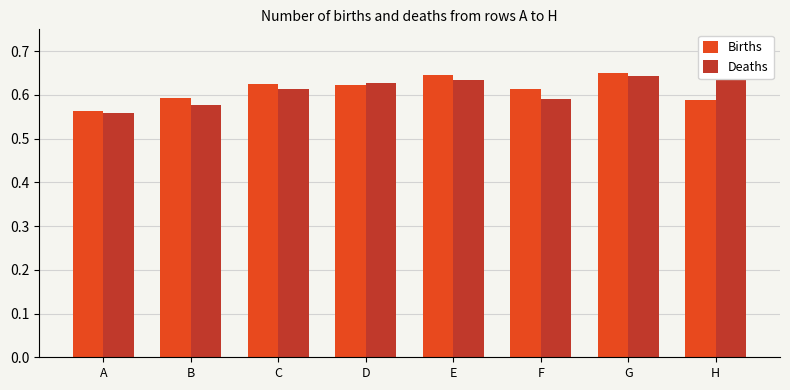

What is the sum of the Births values at F and C?

1.2